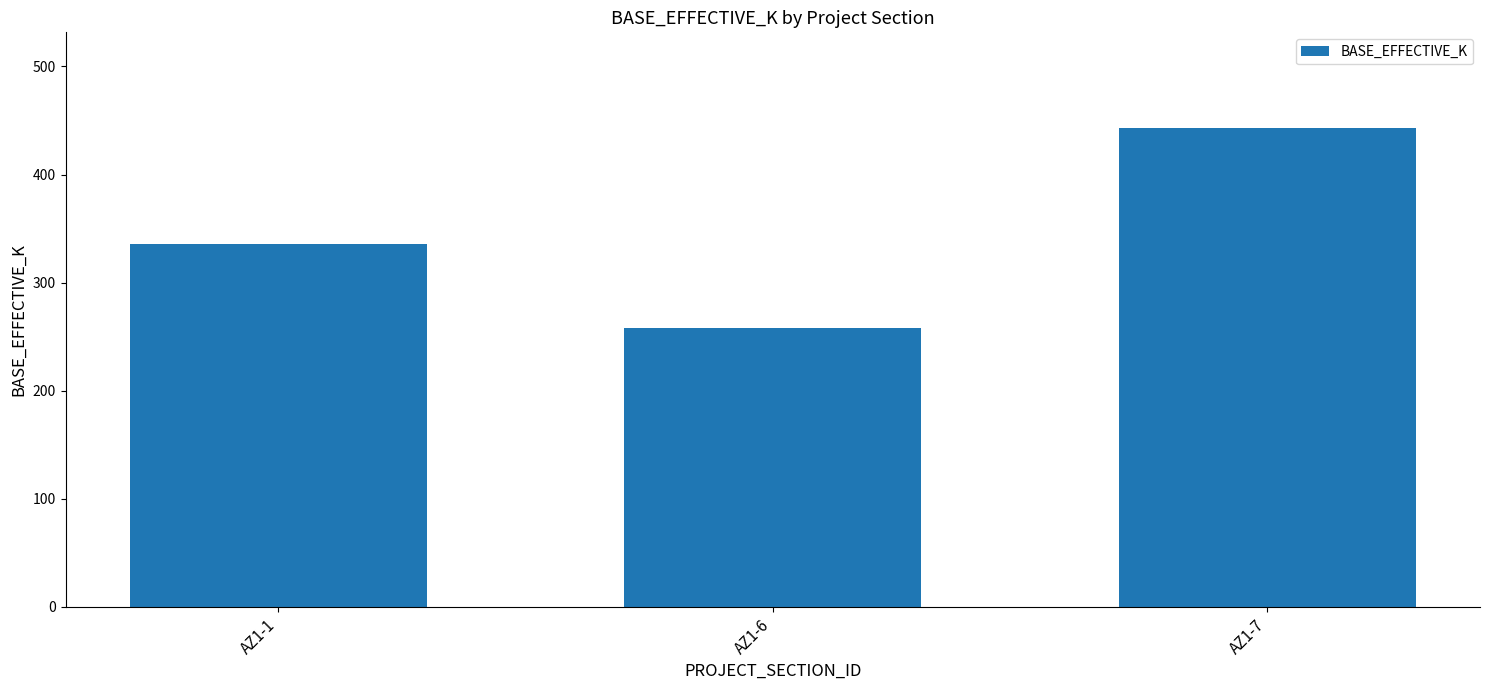

What is the change in value from AZ1-1 to AZ1-6?

-78